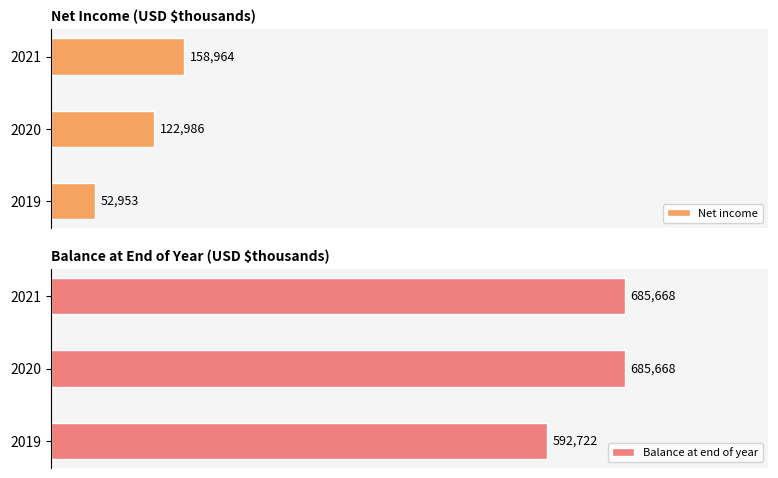

True or false: Net income has a value of 158964 at 2021.

True